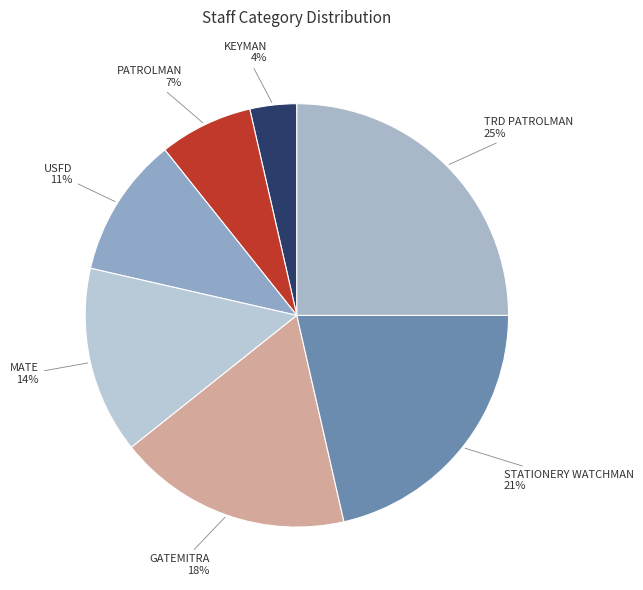

Which slice is the smallest?

KEYMAN